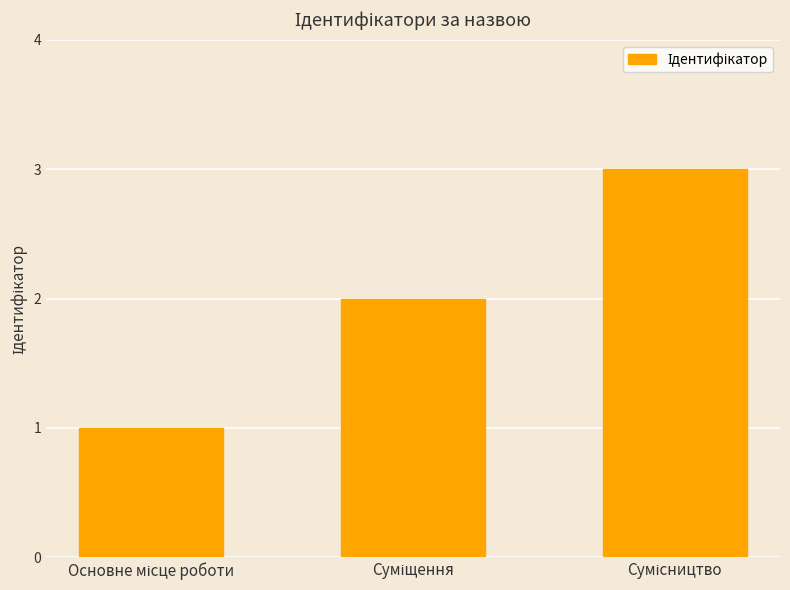

Count the values in the range 1 to 3.

3